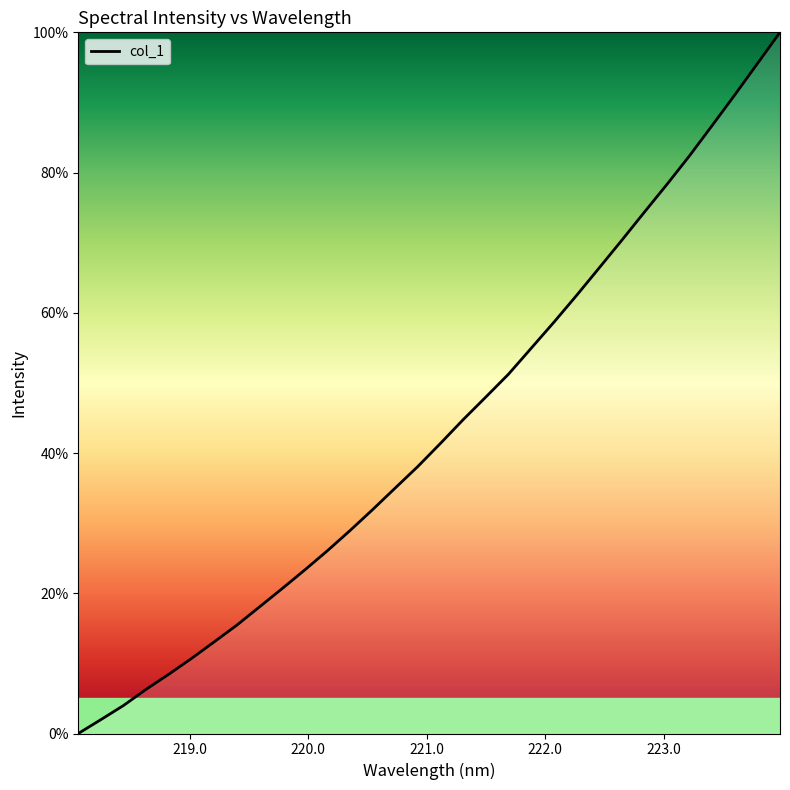

What is the maximum value shown in the chart?

100.0